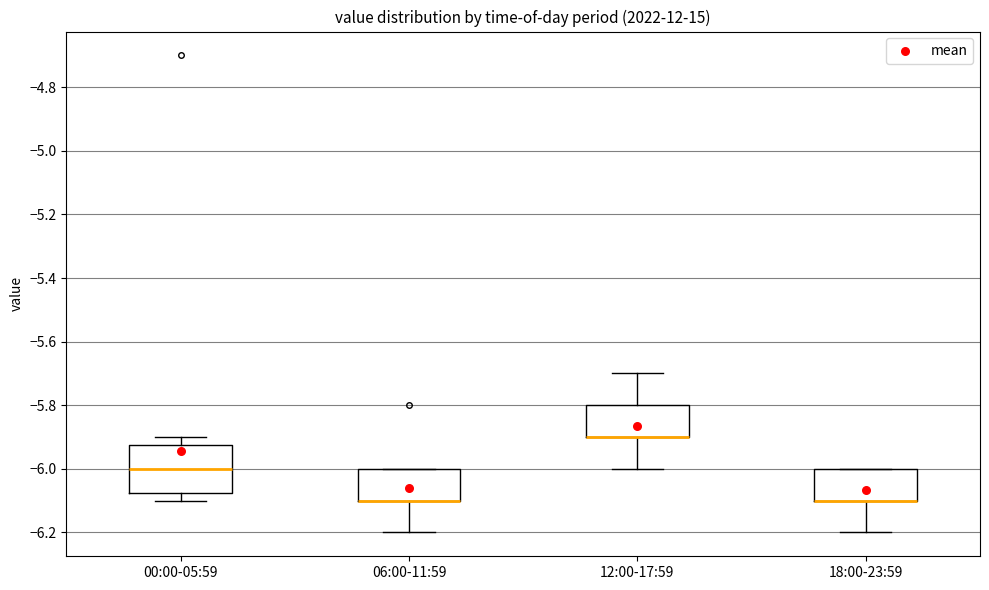

Reading left to right, read every box against the y-axis: the position of its median line, the range the box covers, and the ends of its whiskers. The values are not printed on the chart, so give them approximately, as read against the axis.

00:00-05:59: median -6.00, box -6.08 to -5.92, whiskers -6.10 to -5.90
06:00-11:59: median -6.10 (drawn on the box's lower edge), box -6.10 to -6.00, whiskers -6.20 to -6.00
12:00-17:59: median -5.90 (drawn on the box's lower edge), box -5.90 to -5.80, whiskers -6.00 to -5.70
18:00-23:59: median -6.10 (drawn on the box's lower edge), box -6.10 to -6.00, whiskers -6.20 to -6.00